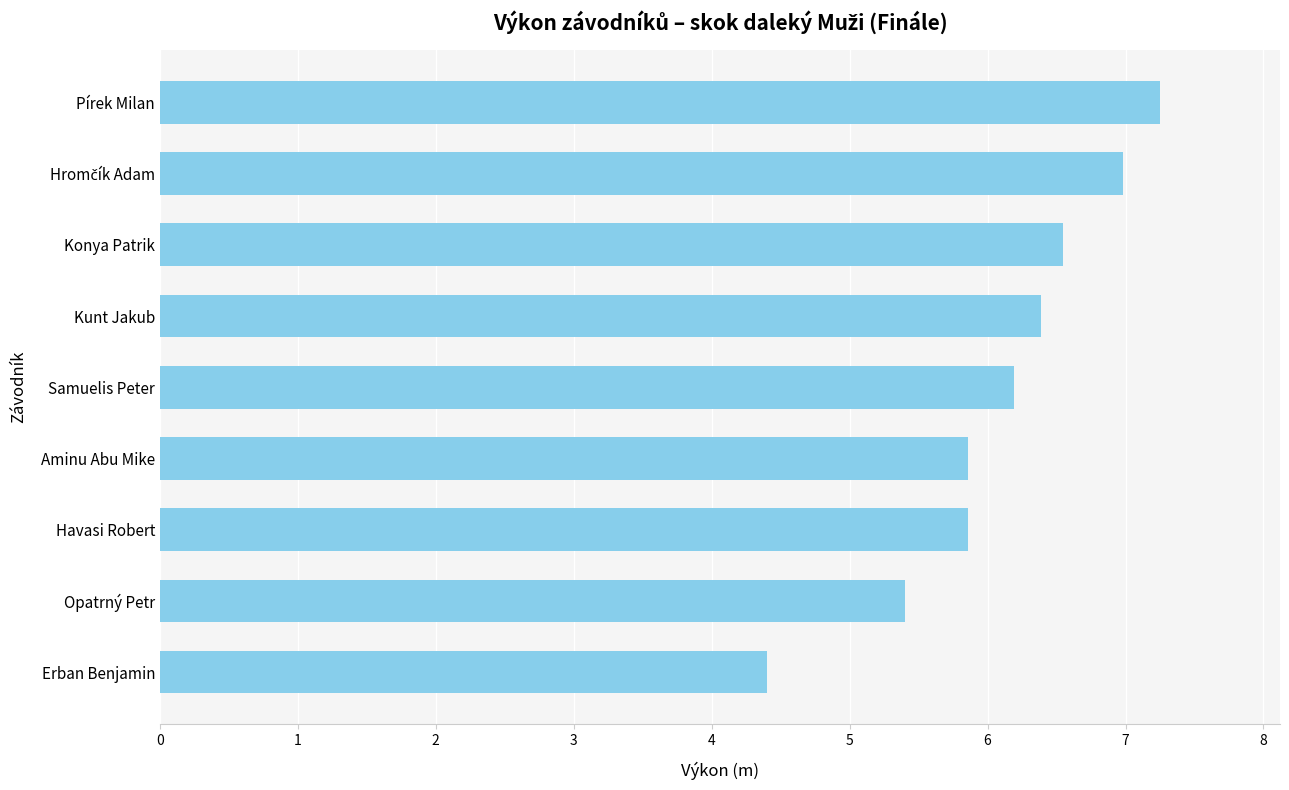

True or false: the data shows 5.4 at Opatrný Petr.

True